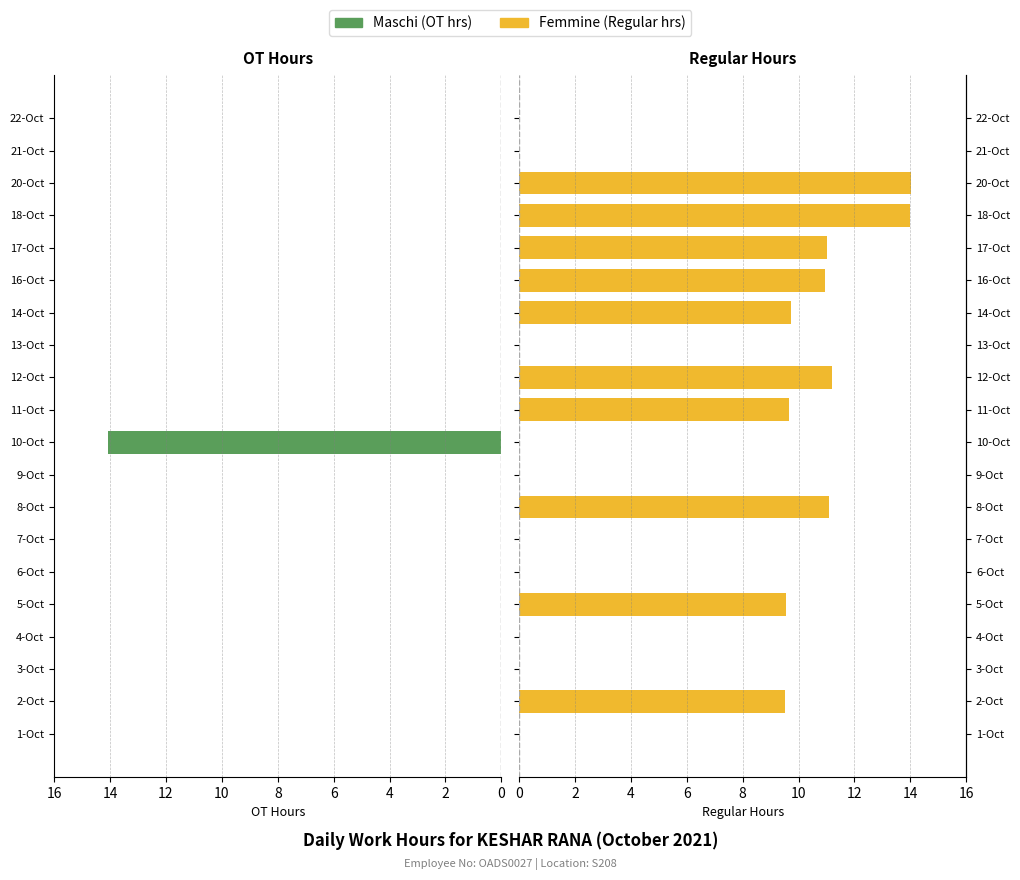

What are all the series names shown in the legend?

Maschi, Femmine